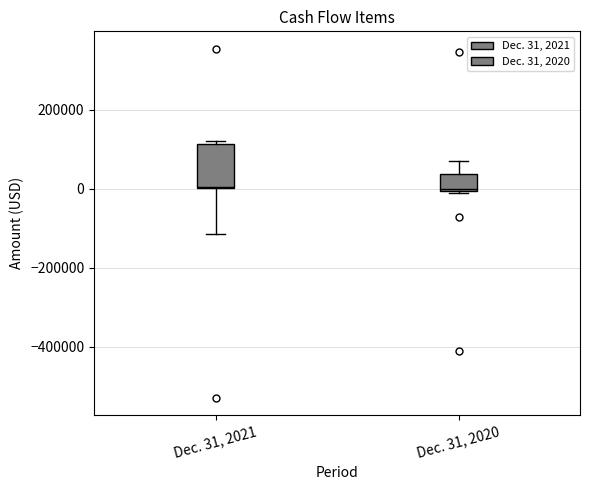

Reading left to right, transcribe this box plot: for each box, give where its median line is, the range the box spans, and where its two whiskers end, as read against the y-axis. The values are not printed on the chart, so give them approximately, as read against the axis.

Dec. 31, 2021: median 0, box 0 to 120000, whiskers -120000 to 120000
Dec. 31, 2020: median 0, box 0 to 40000, whiskers 0 to 60000